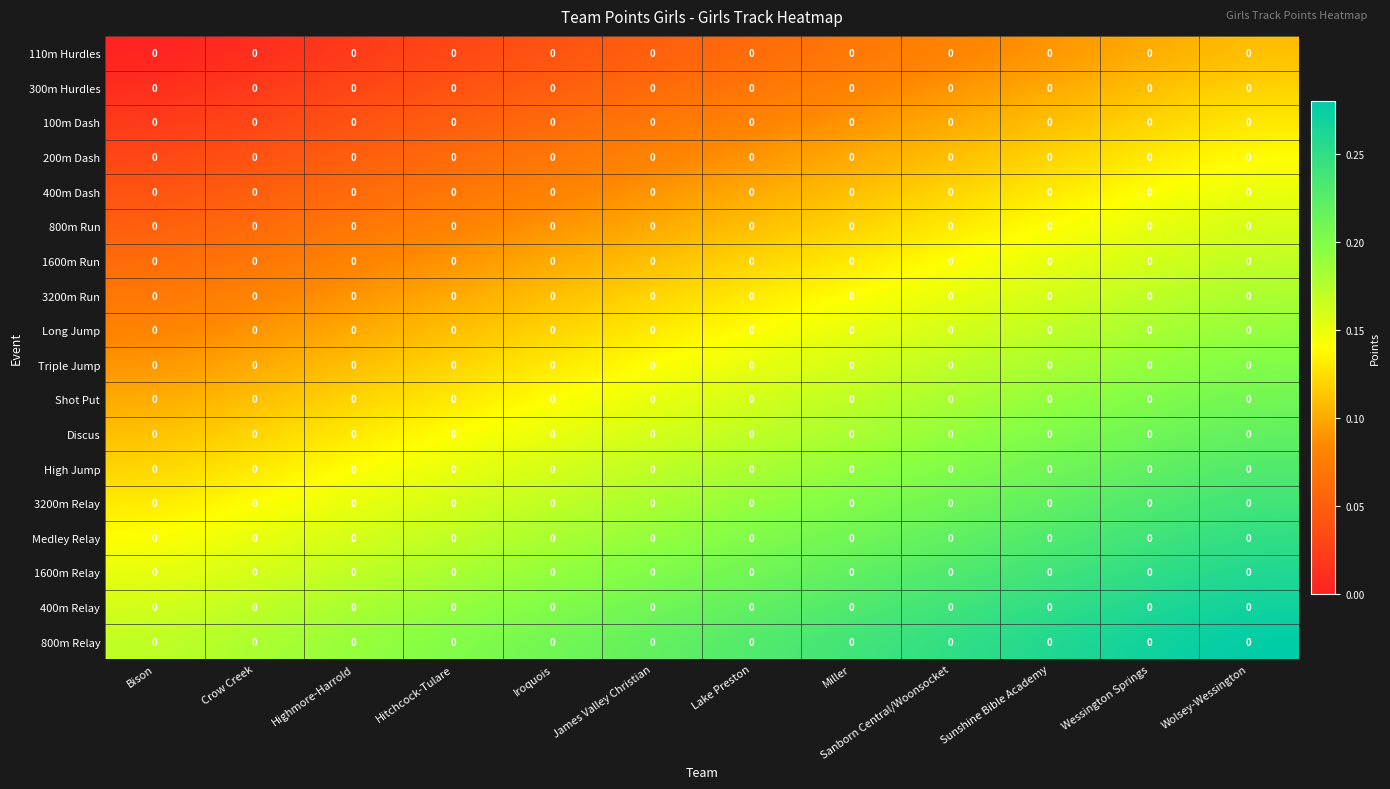

Count the number of categories in the chart.

12